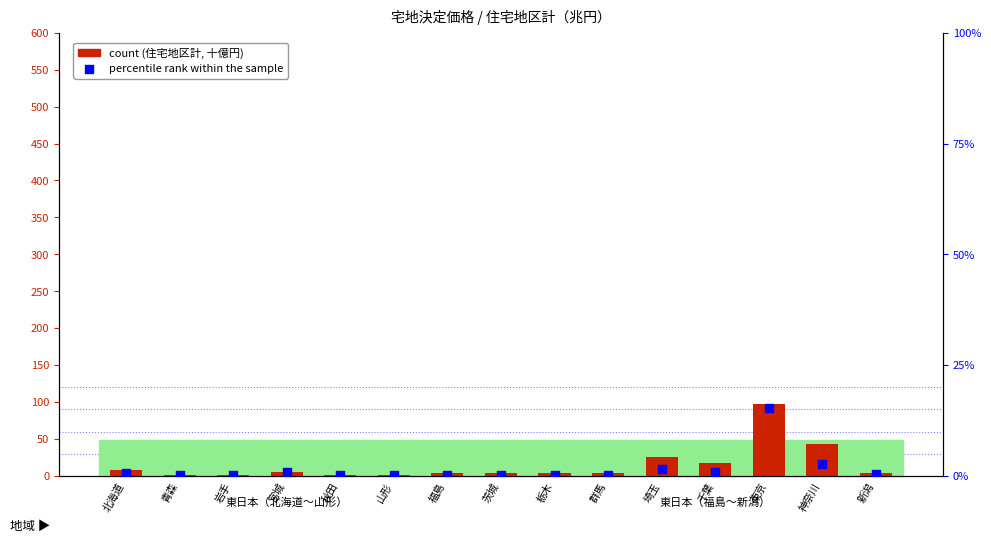

Which series has the largest total across all categories?

count